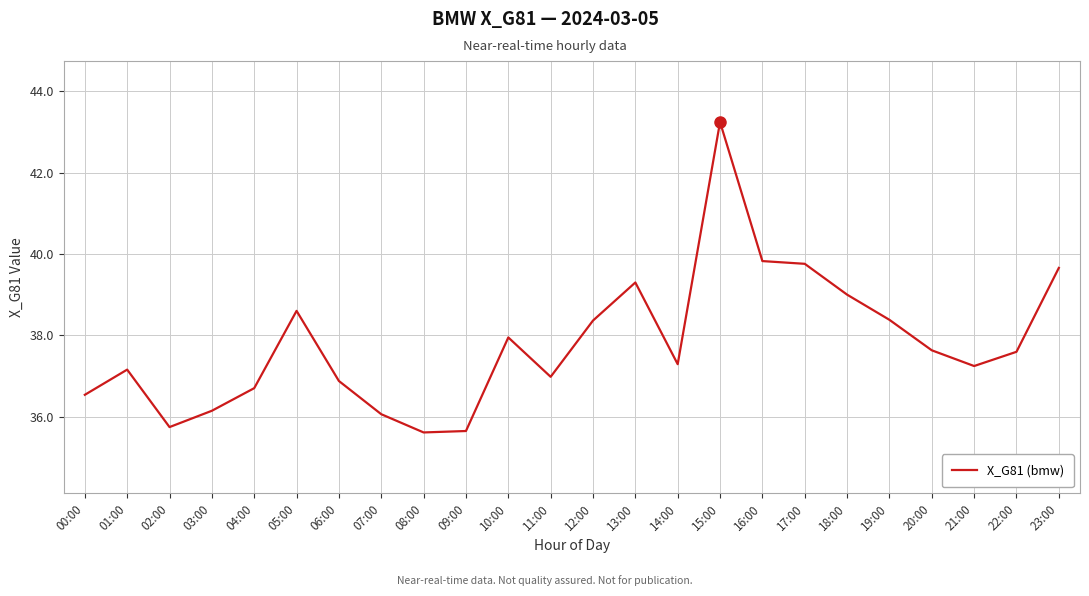

What is the maximum value shown in the chart?

43.2